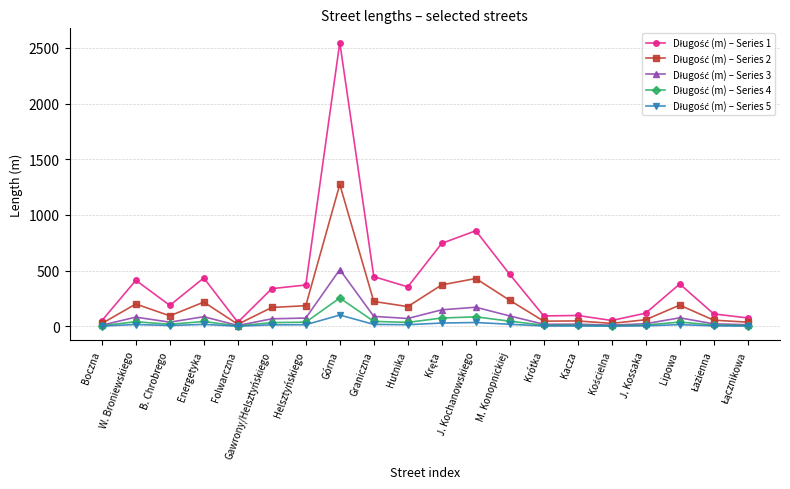

At which category is the sum across all series the highest?

Górna